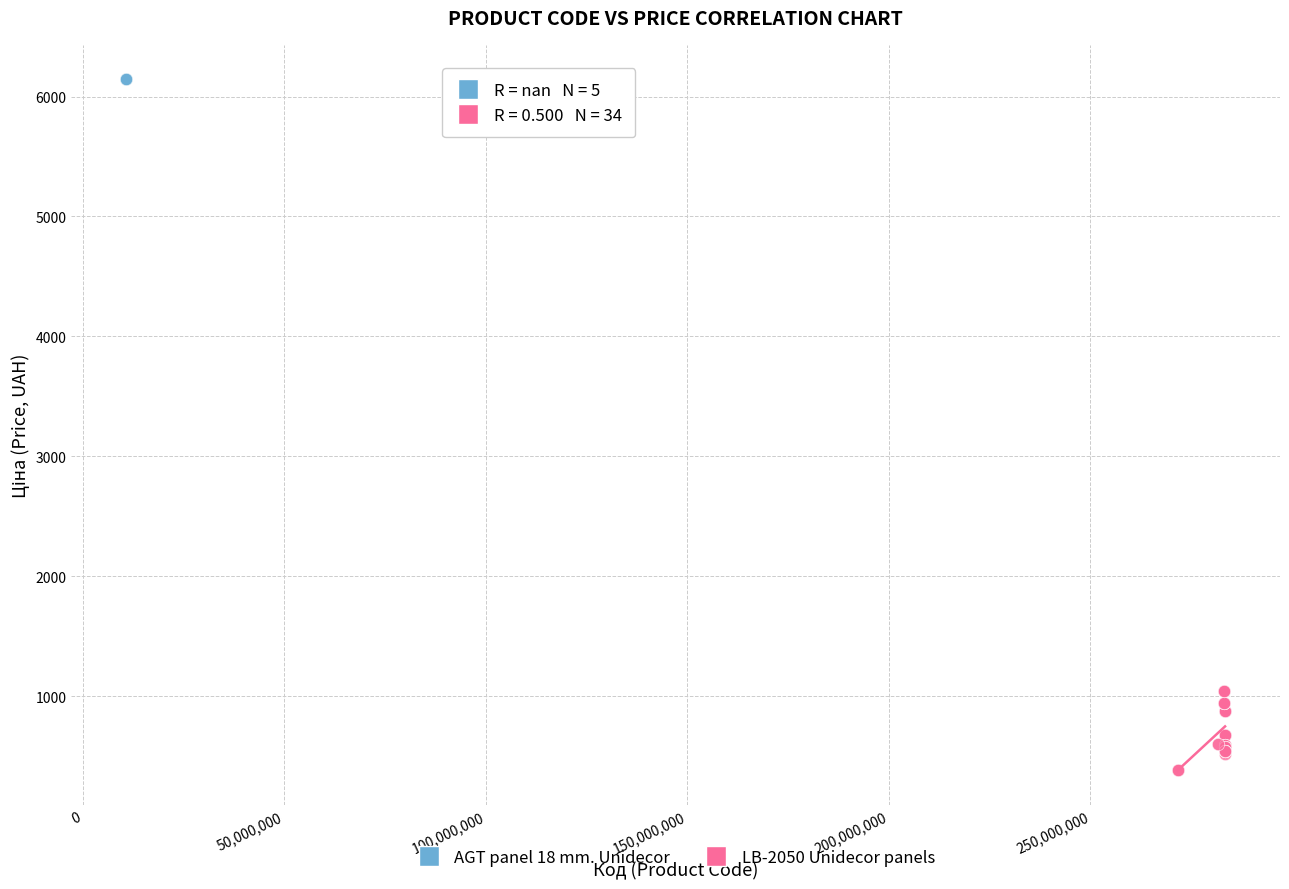

Which series reaches the minimum Y coordinate?

LB-2050 Unidecor panels